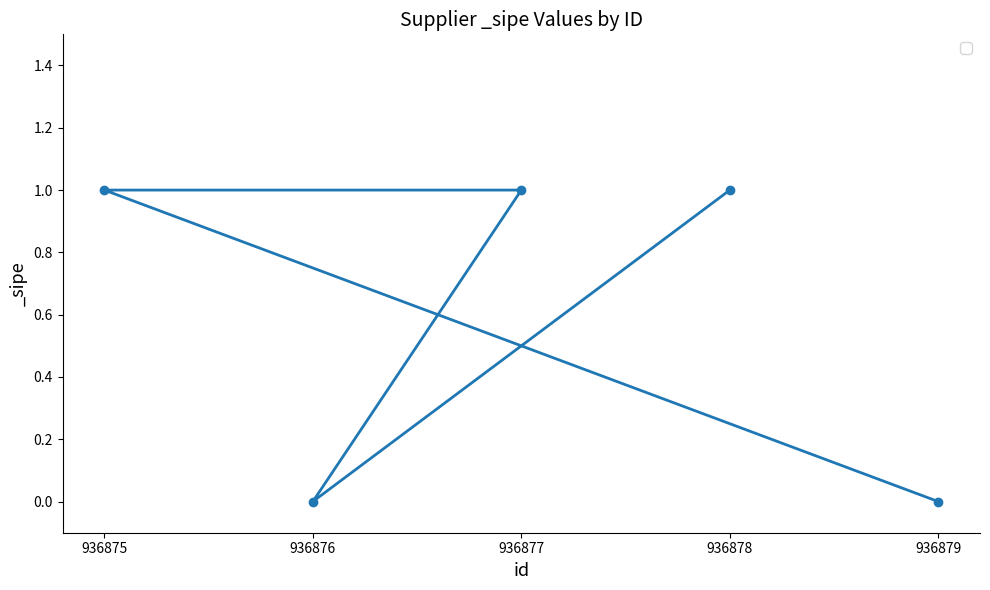

How many lines are shown in the chart?

1